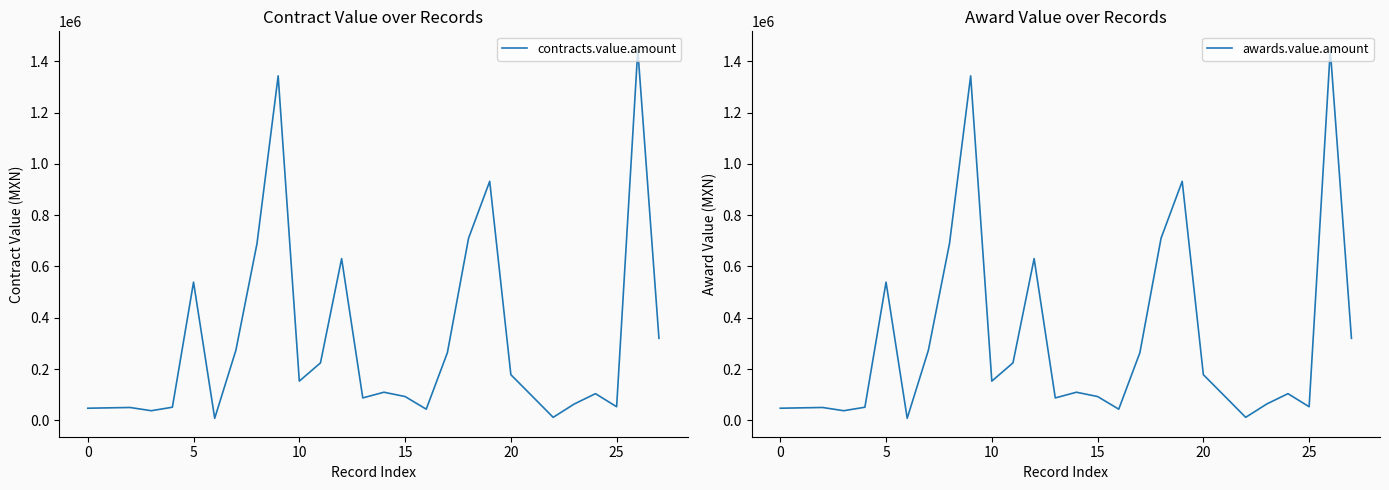

Which series has the largest range (max minus min)?

contracts.value.amount